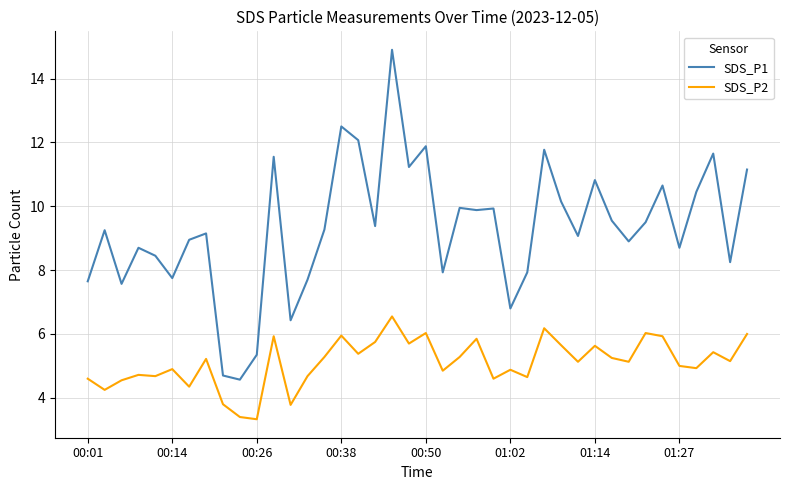

What is the difference between the maximum and minimum values in the SDS_P2 series?

3.2